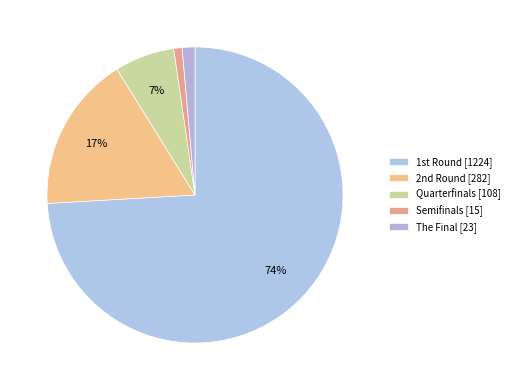

Count the number of slices in the pie.

5